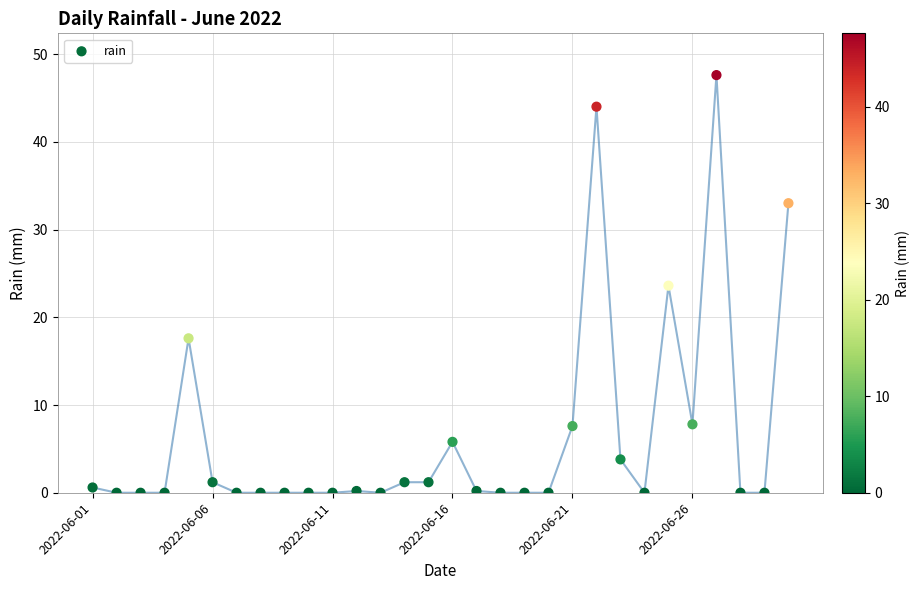

What is the range of Y values (max minus min)?

47.6